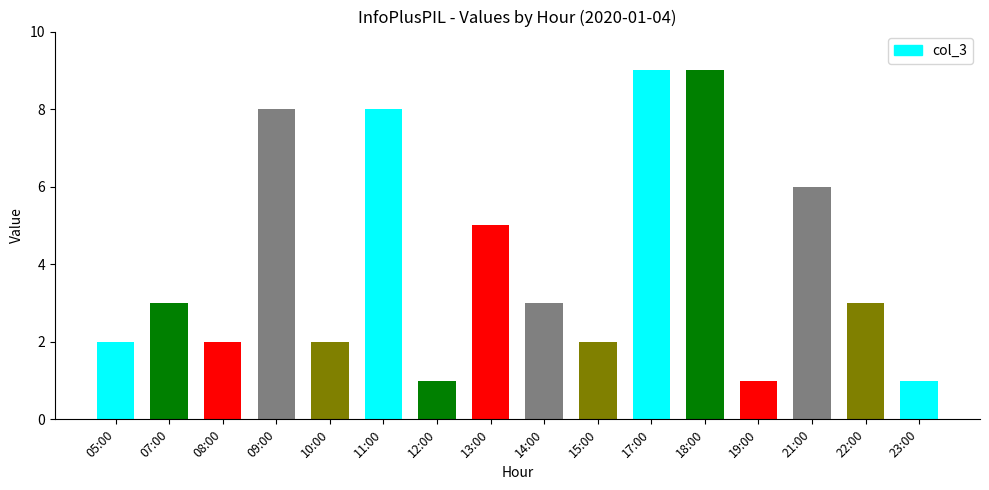

What is the sum of the values at 07:00 and 10:00?

5